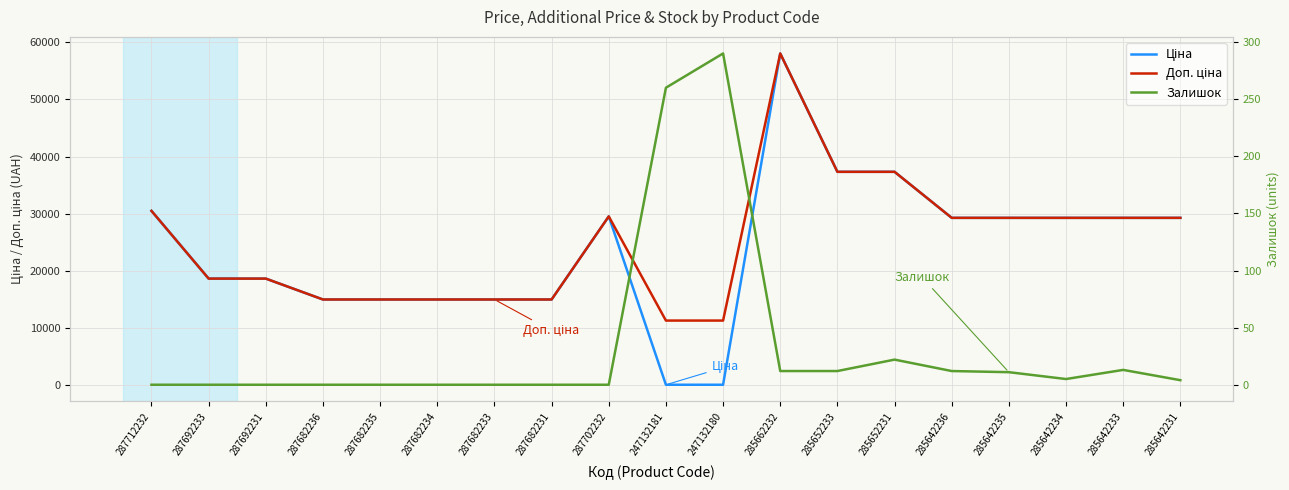

Between 247132181 and 287712232, which is larger?

287712232